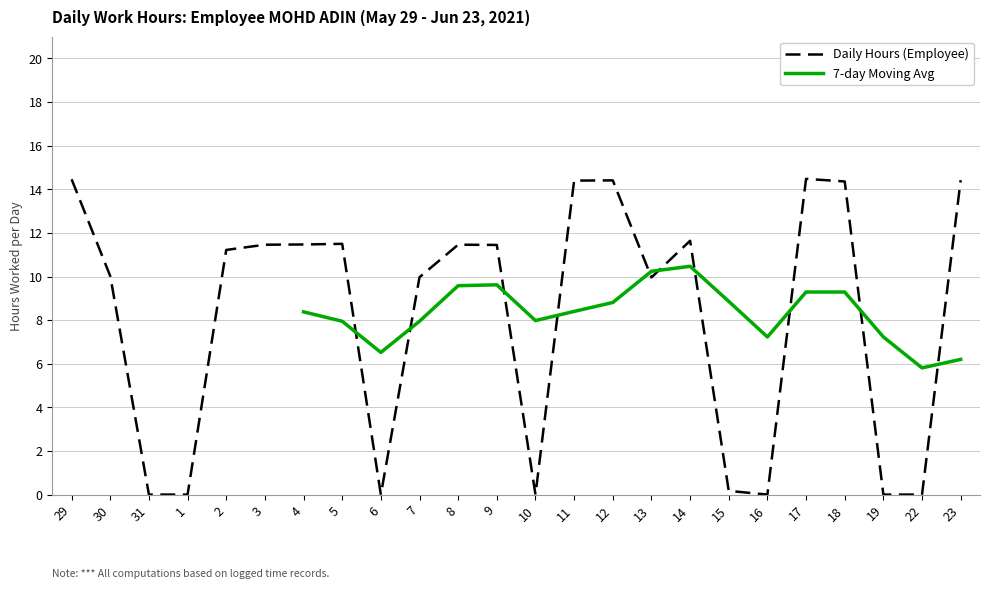

True or false: Daily Hours (Employee) has a value of 11.5 at 3.

True